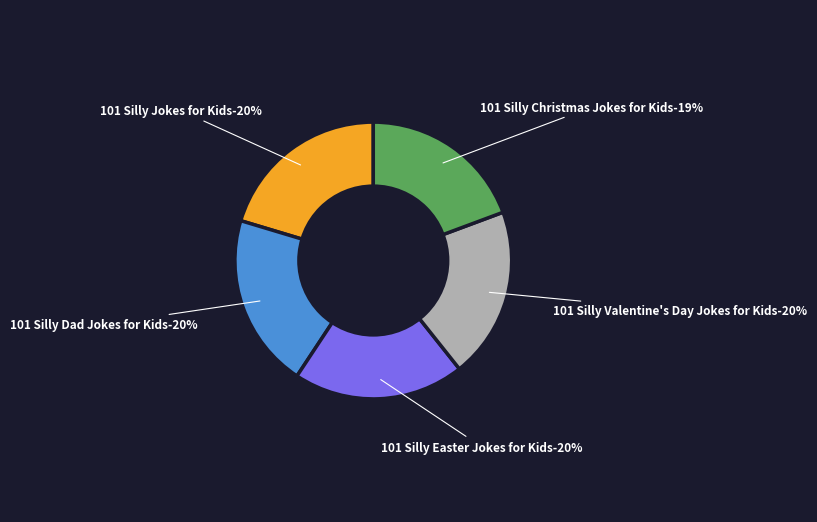

What percentage is NOT represented by 101 Silly Dad Jokes for Kids (and Dads)?

79.6%